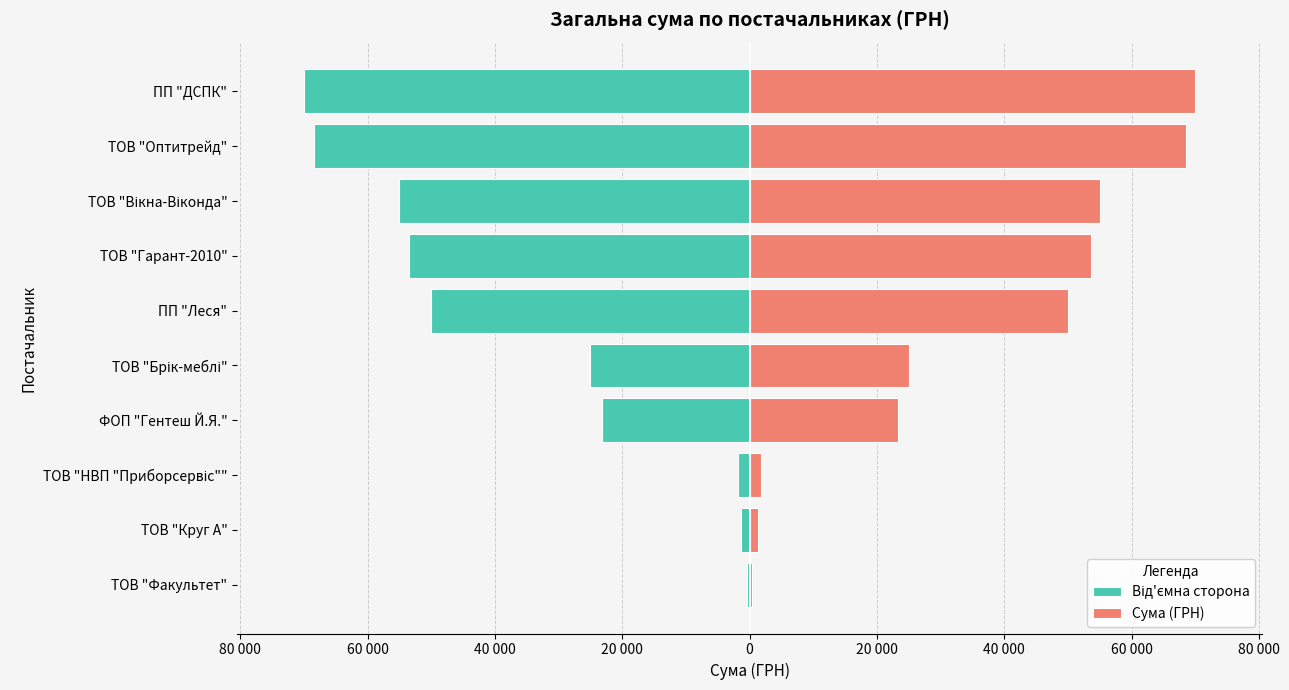

Which series has the widest spread of values?

Від'ємна сторона